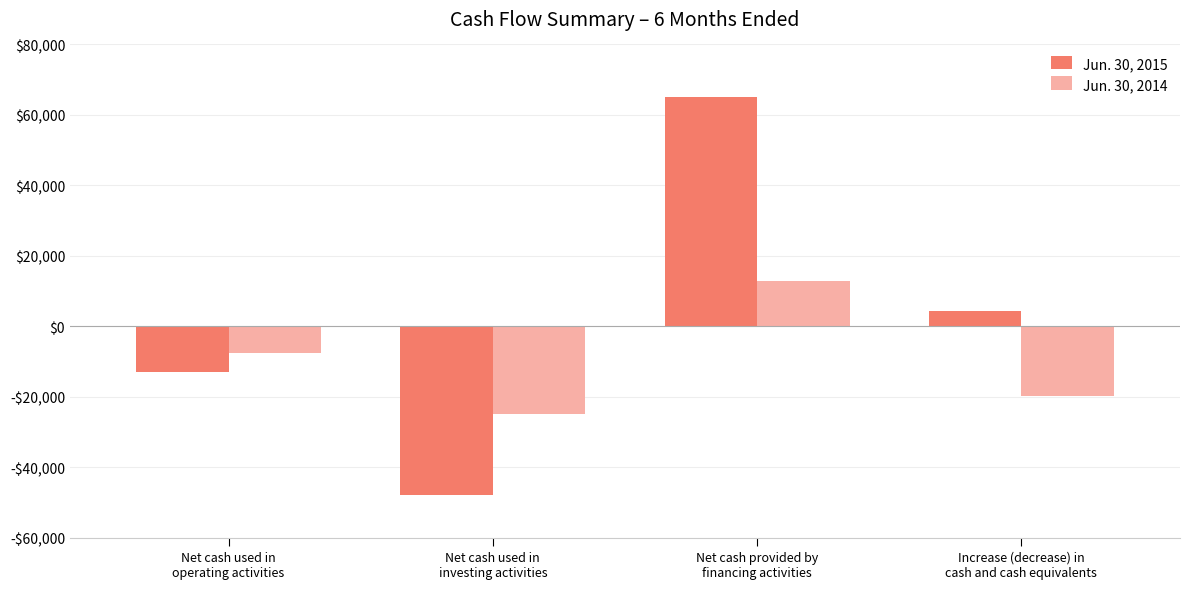

The value of Jun. 30, 2015 at Increase (decrease) in
cash and cash equivalents is 1770. True or false?

False